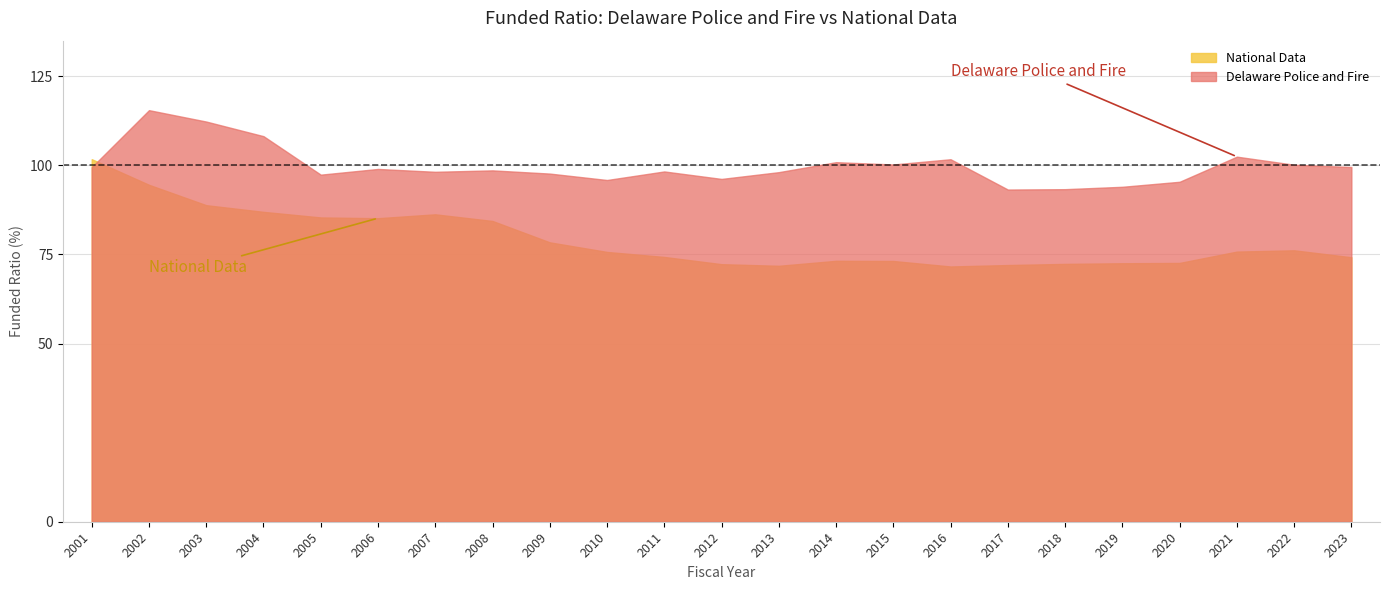

What is the spread (max minus min) of values at 2016?

30.1